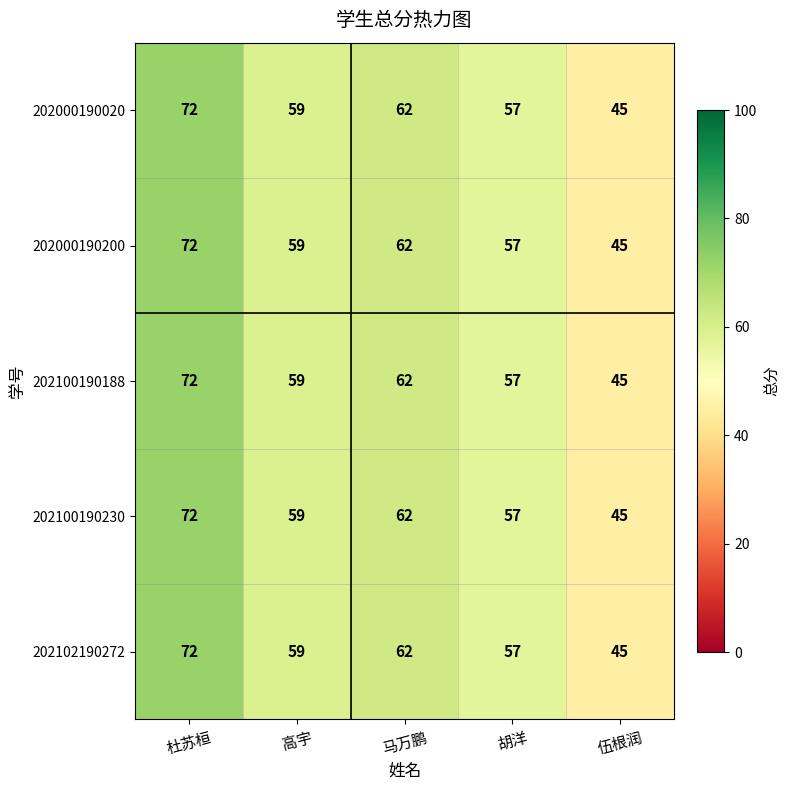

What is the total value across all series at 胡洋?

285